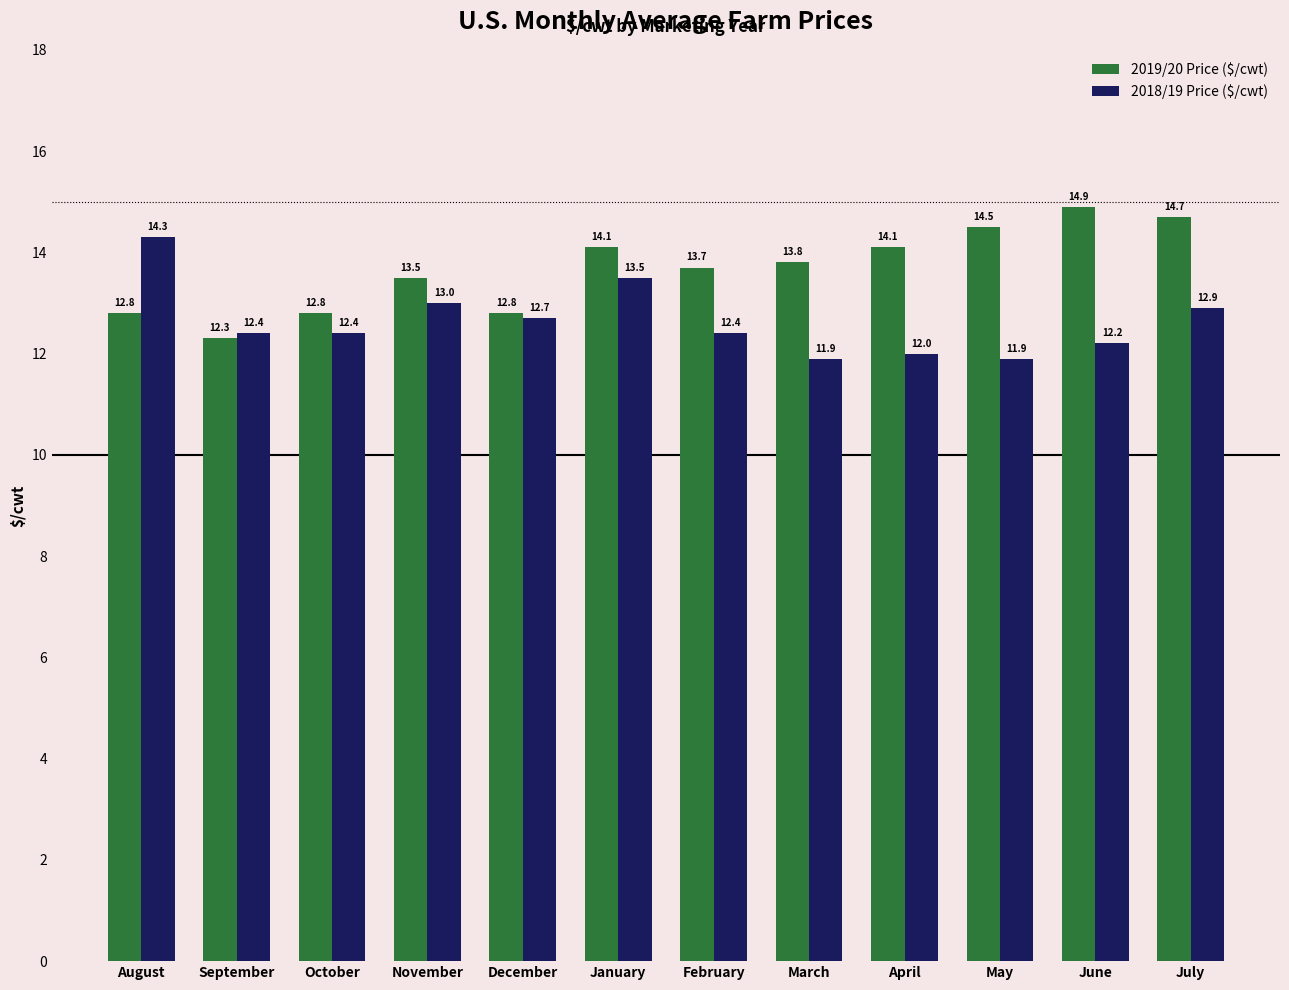

Rank the series by their average value, from lowest to highest.

2018/19 Price ($/cwt), 2019/20 Price ($/cwt)